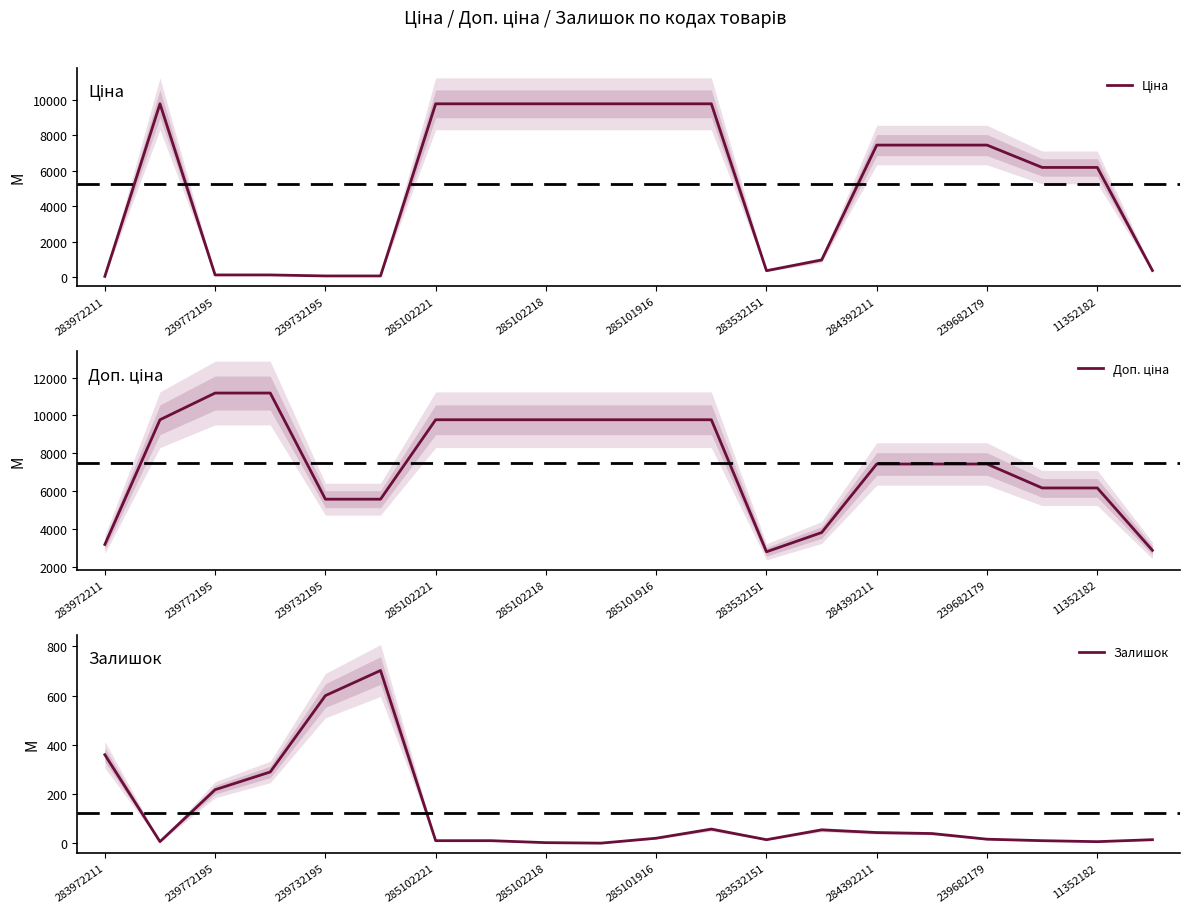

What is the approximate value of Залишок at 239732195?

600